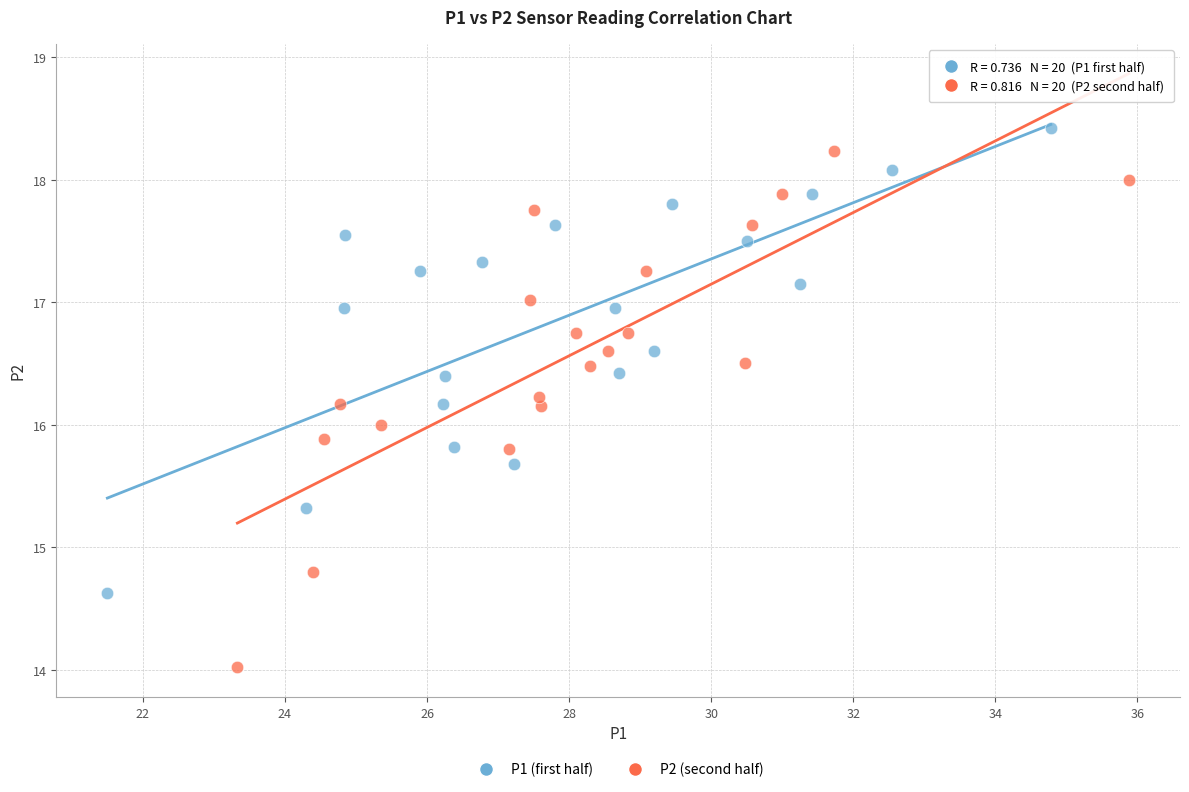

Which series reaches the minimum Y coordinate?

P2 (second half)